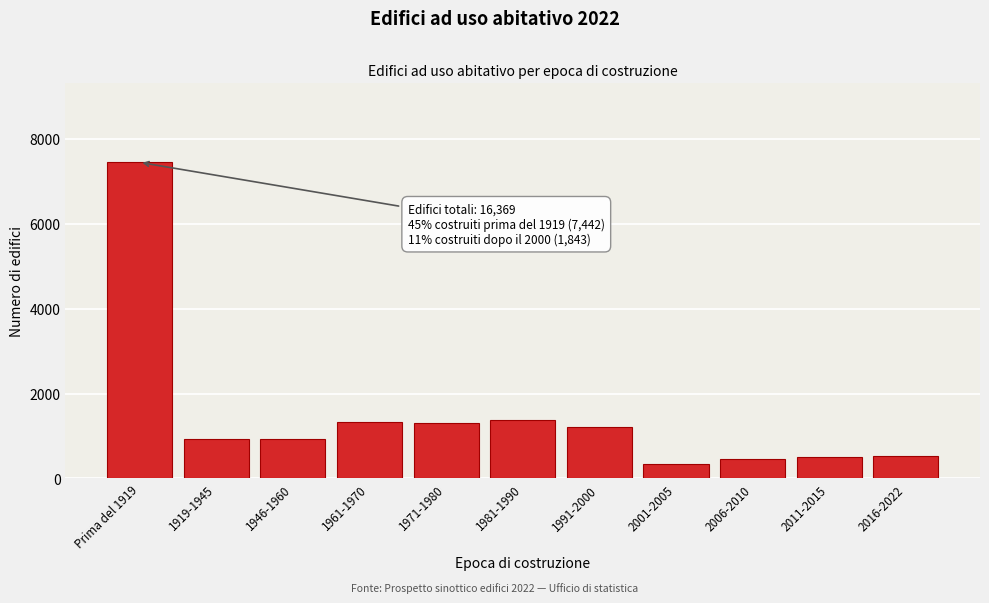

What is the change in value from 1919-1945 to 1981-1990?

+464